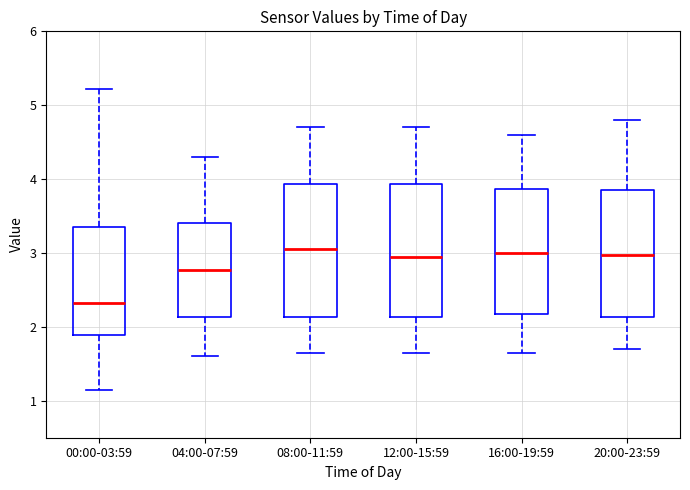

Which box has the lowest median line?

00:00-03:59